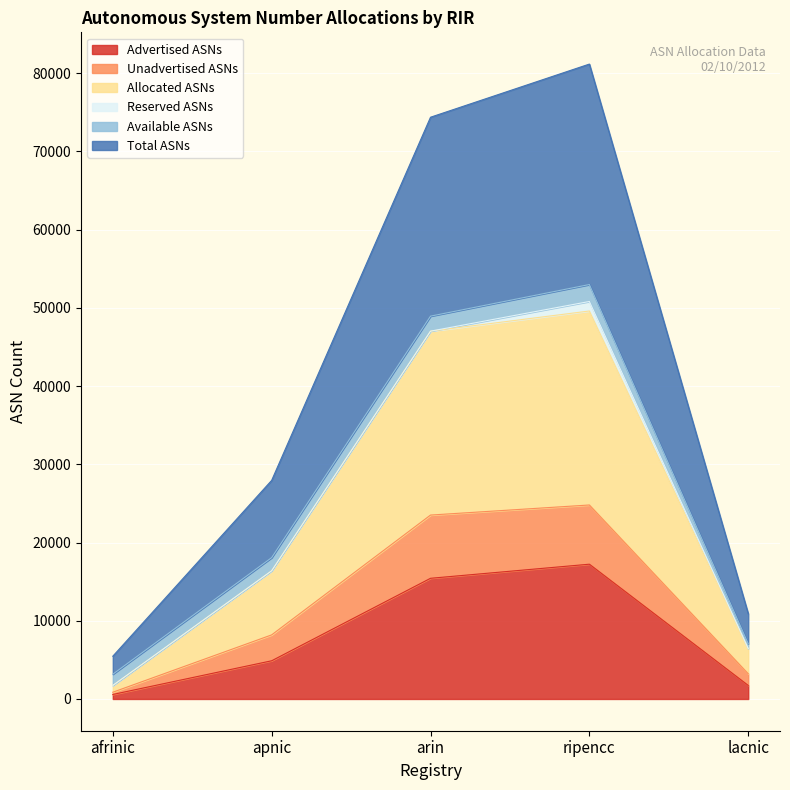

Which category has the highest value in the Advertised ASNs series?

ripencc